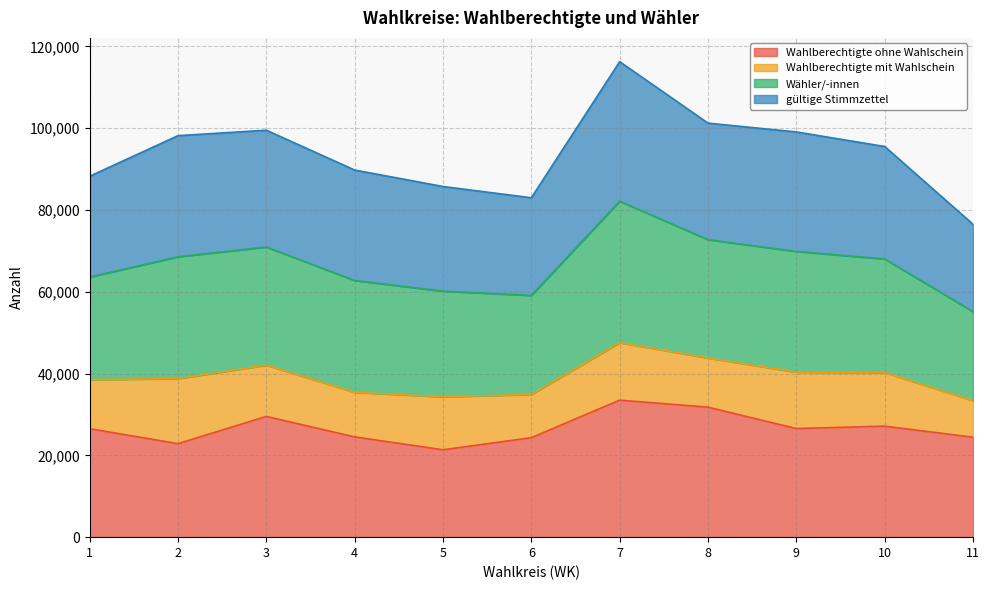

What are all the series names shown in the legend?

Wahlberechtigte ohne Wahlschein, Wahlberechtigte mit Wahlschein, Wähler/-innen, gültige Stimmzettel